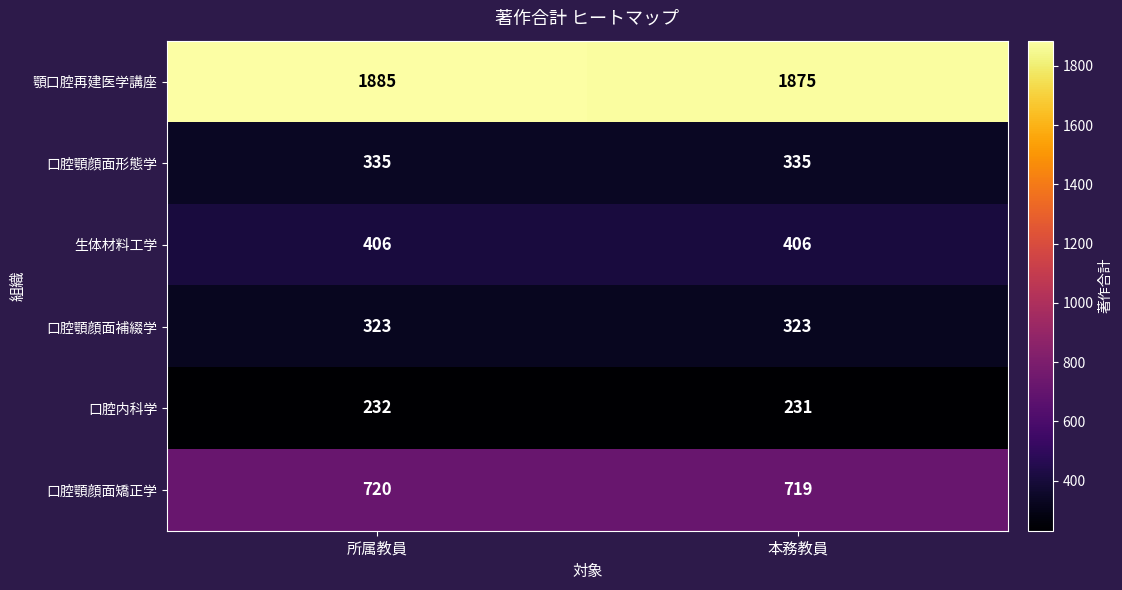

At 本務教員, list the series in order from smallest to largest.

口腔内科学, 口腔顎顔面補綴学, 口腔顎顔面形態学, 生体材料工学, 口腔顎顔面矯正学, 顎口腔再建医学講座